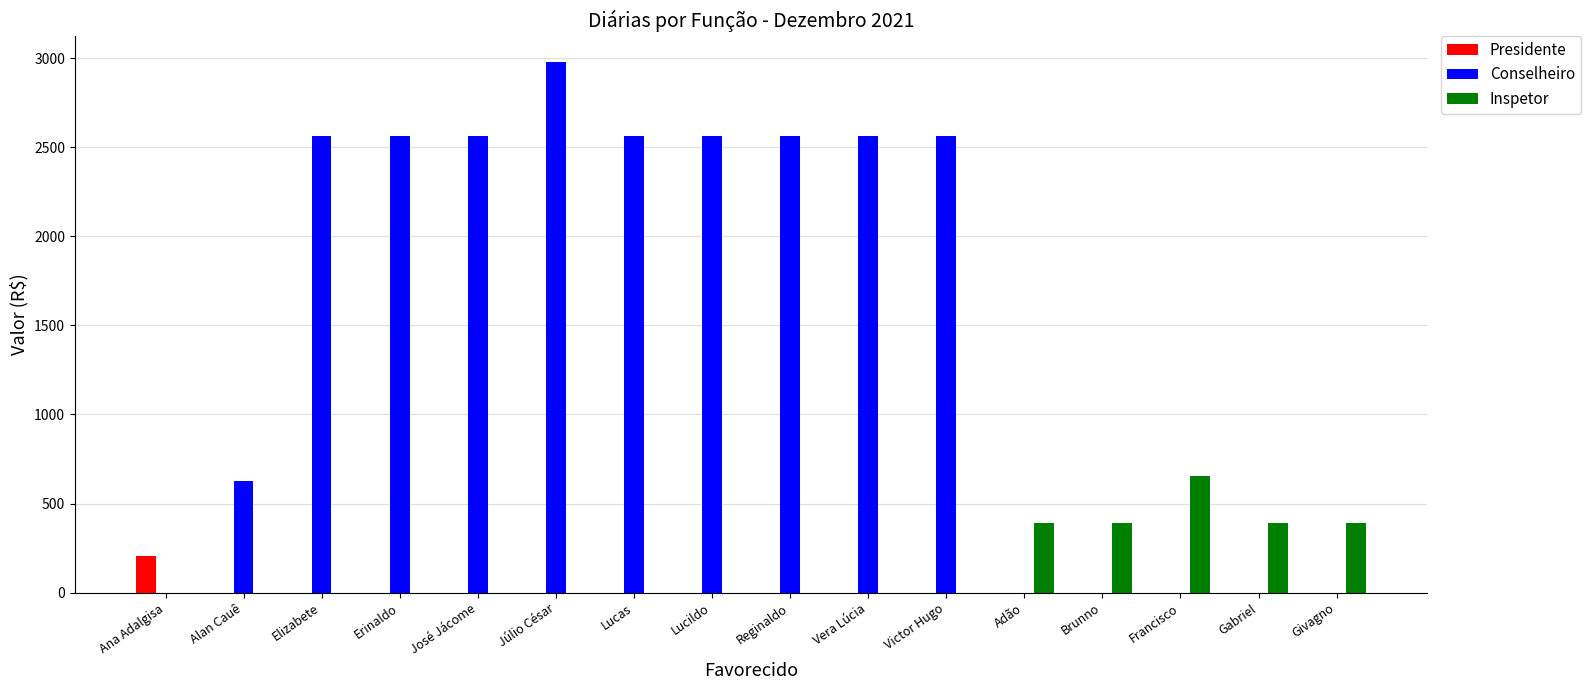

How many data points in Presidente are above 0?

1